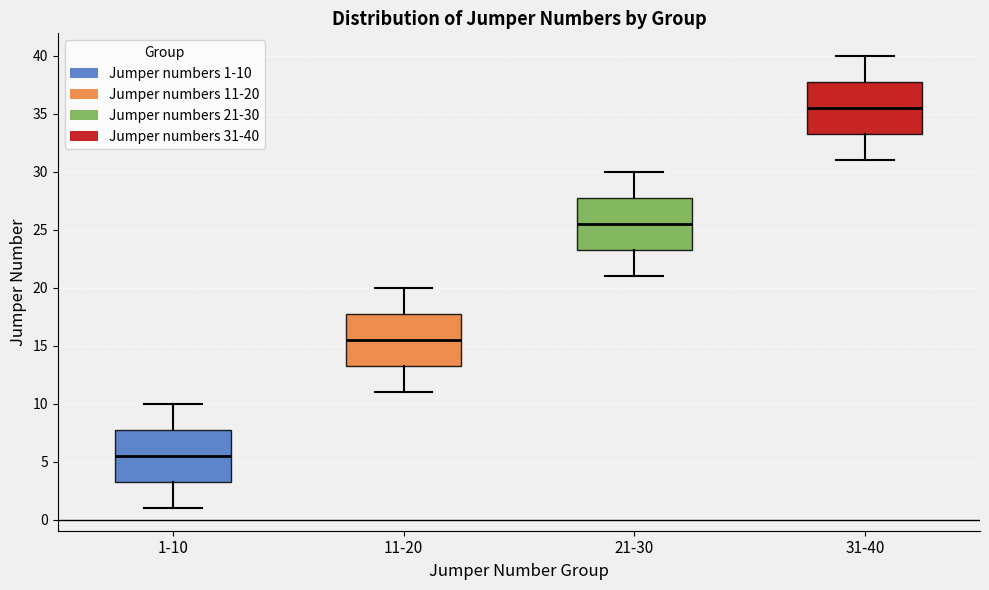

Which box has the lowest median line?

1-10